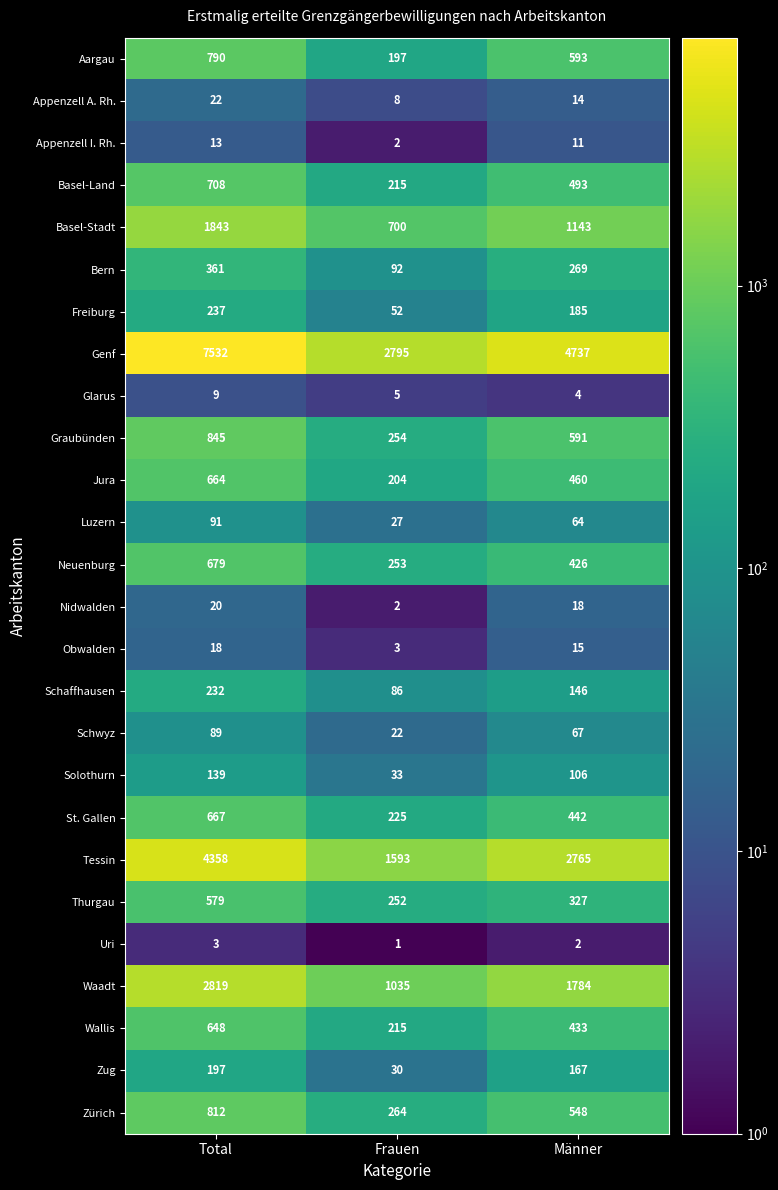

Rank the categories by Jura value from highest to lowest.

Total, Männer, Frauen